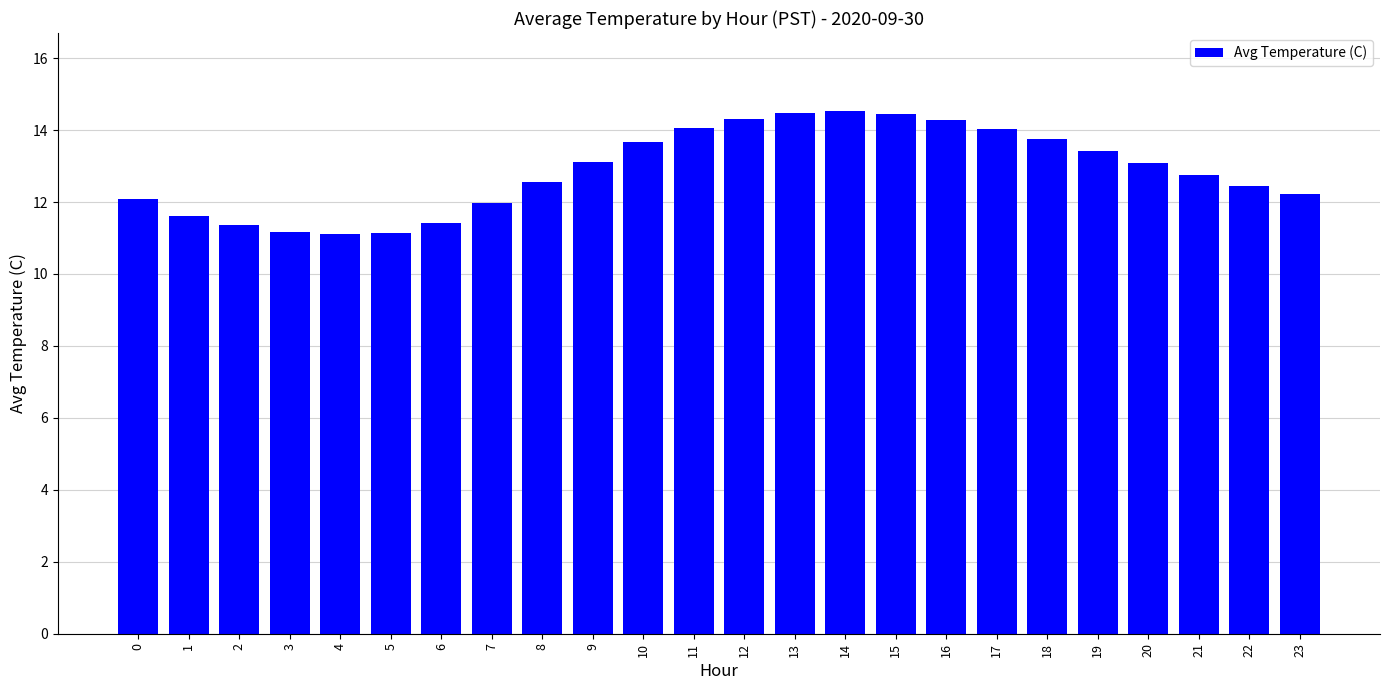

What is the difference between the values at 0 and 7?

0.1